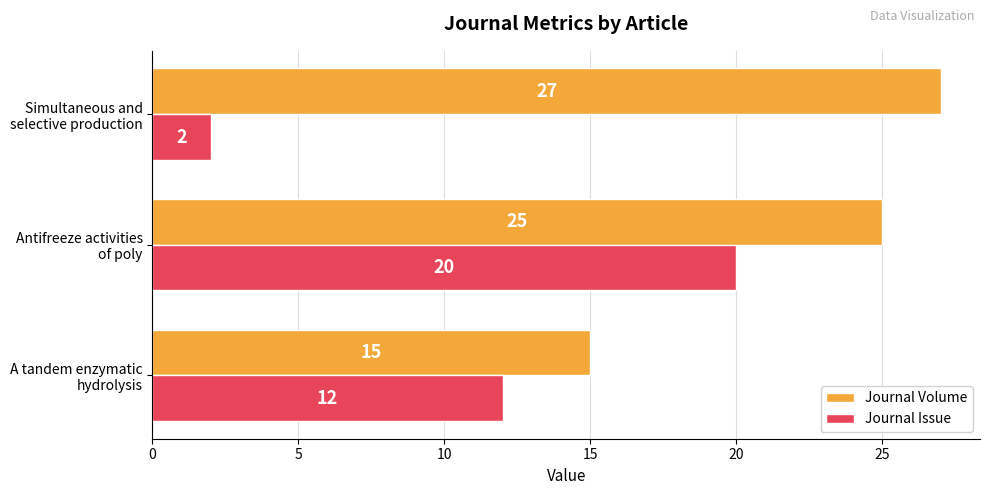

What is the difference between the maximum and minimum values in the Journal Volume series?

12